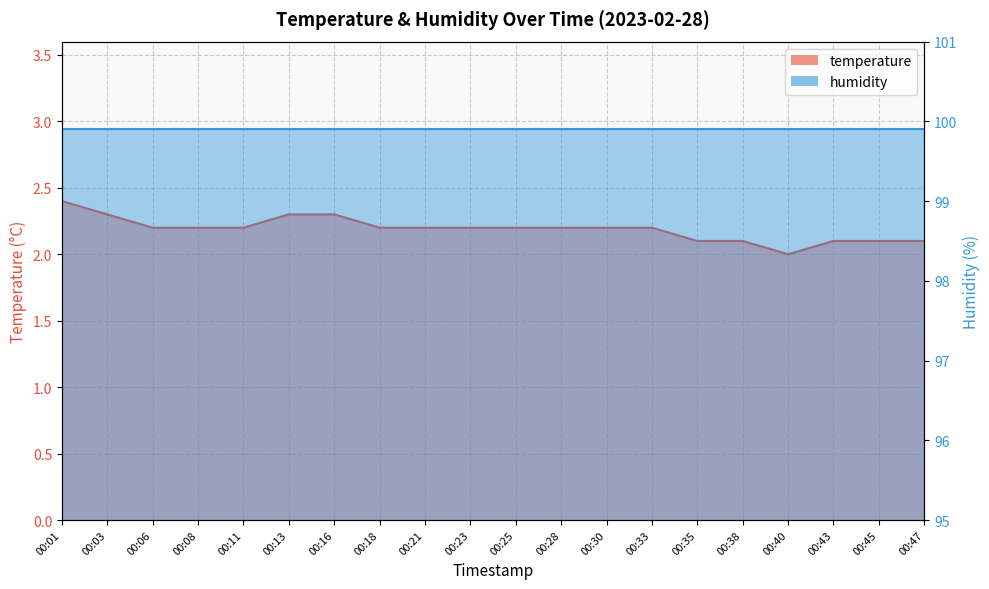

List the labels in order of value, smallest first.

00:40, 00:35, 00:38, 00:43, 00:45, 00:47, 00:06, 00:08, 00:11, 00:18, 00:21, 00:23, 00:25, 00:28, 00:30, 00:33, 00:03, 00:13, 00:16, 00:01